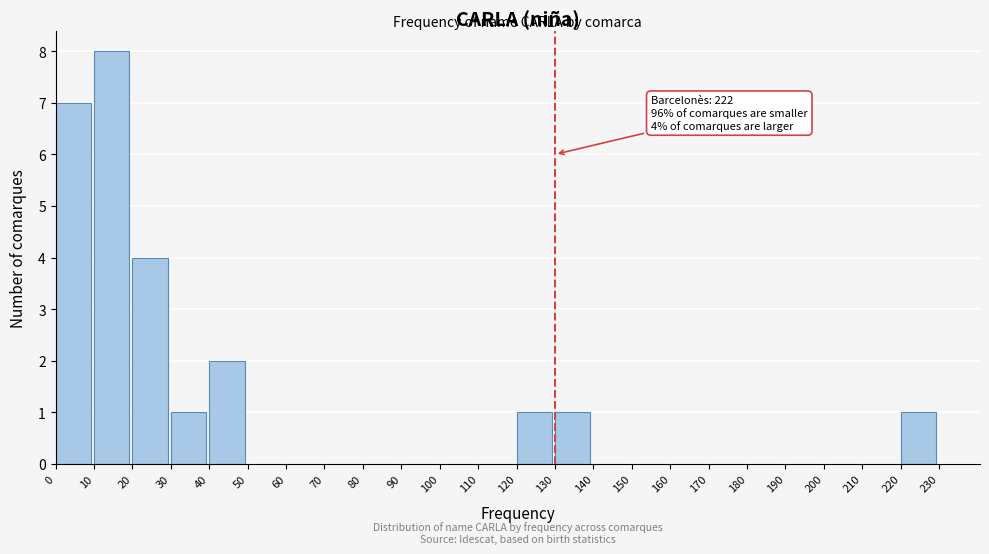

Which range on the x-axis has the tallest bar?

10 to 20